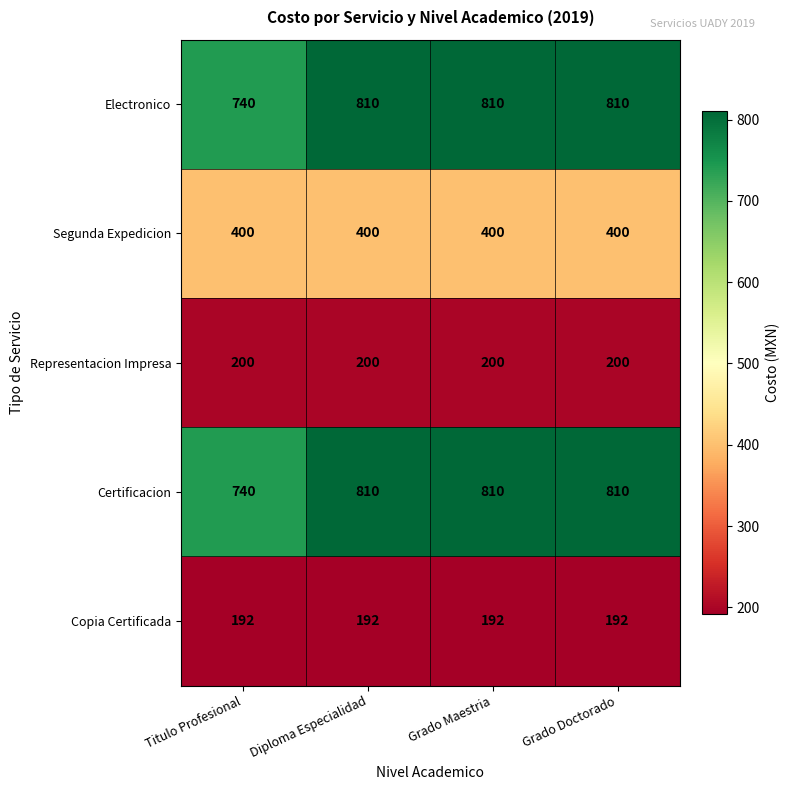

What is the greatest value displayed?

810